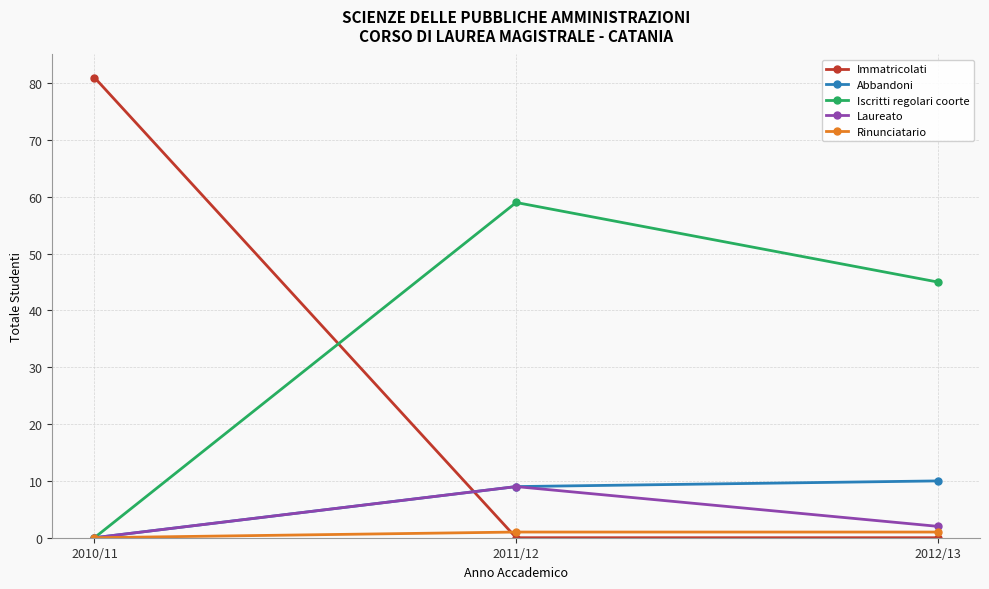

What are all the series names shown in the legend?

Immatricolati, Abbandoni, Iscritti regolari coorte, Laureato, Rinunciatario